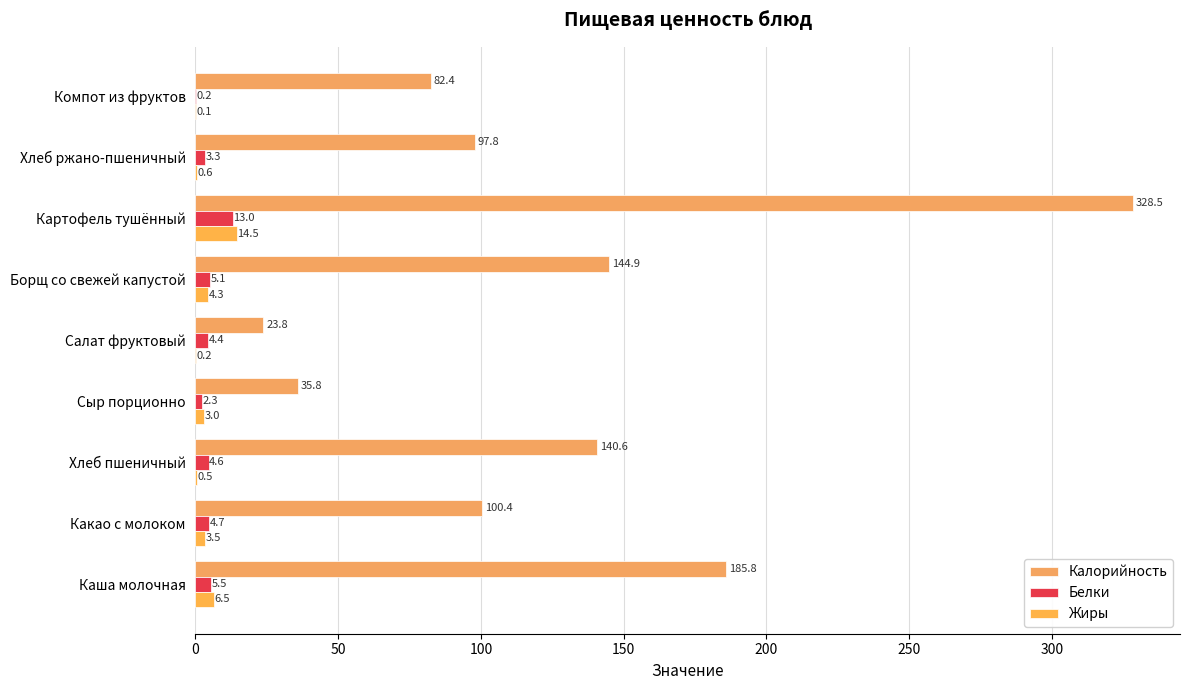

How many values in the Белки series exceed 4?

6